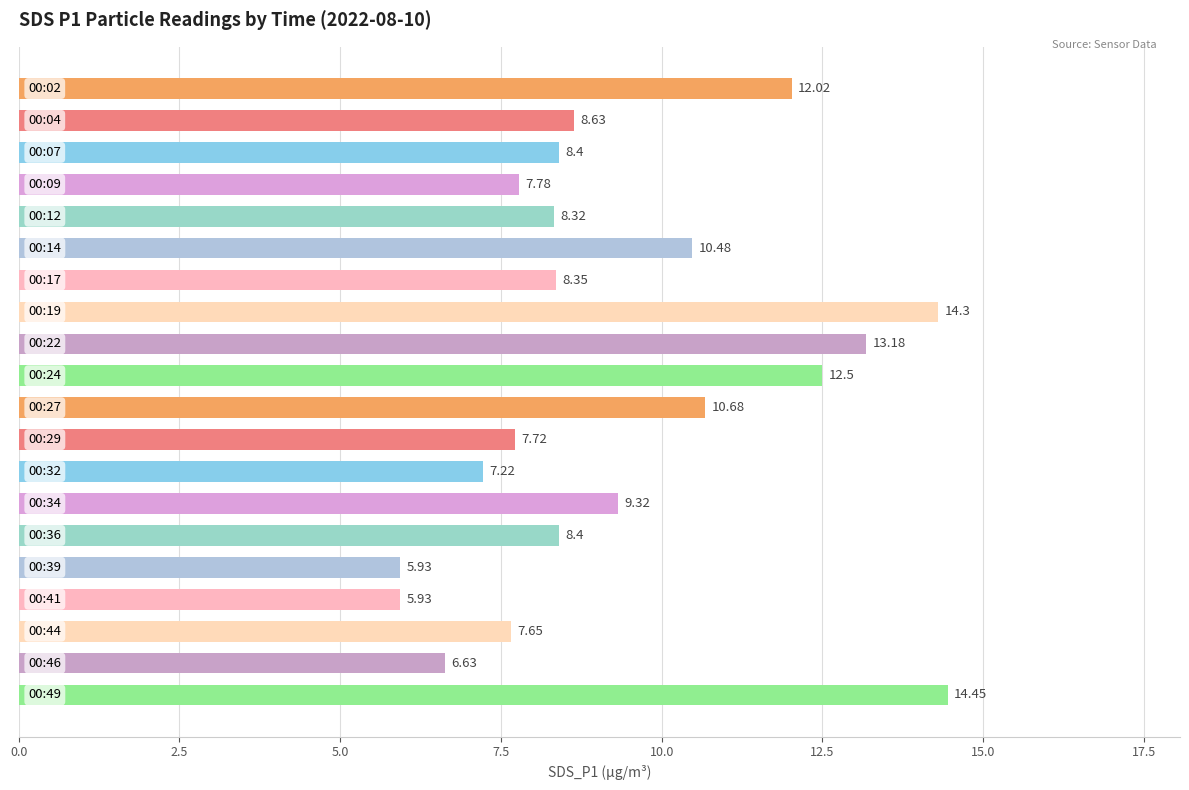

How many data points are less than 8?

7